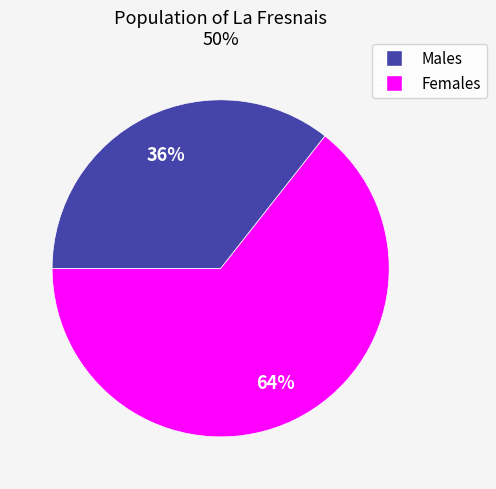

To the nearest percent, what is the average slice percentage?

50%